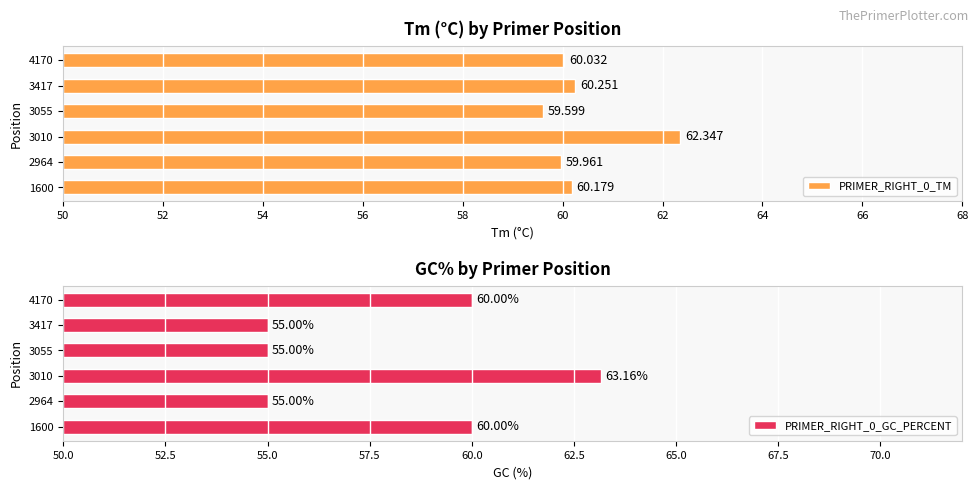

What is the difference between the maximum and minimum values in the PRIMER_RIGHT_0_GC_PERCENT series?

8.2